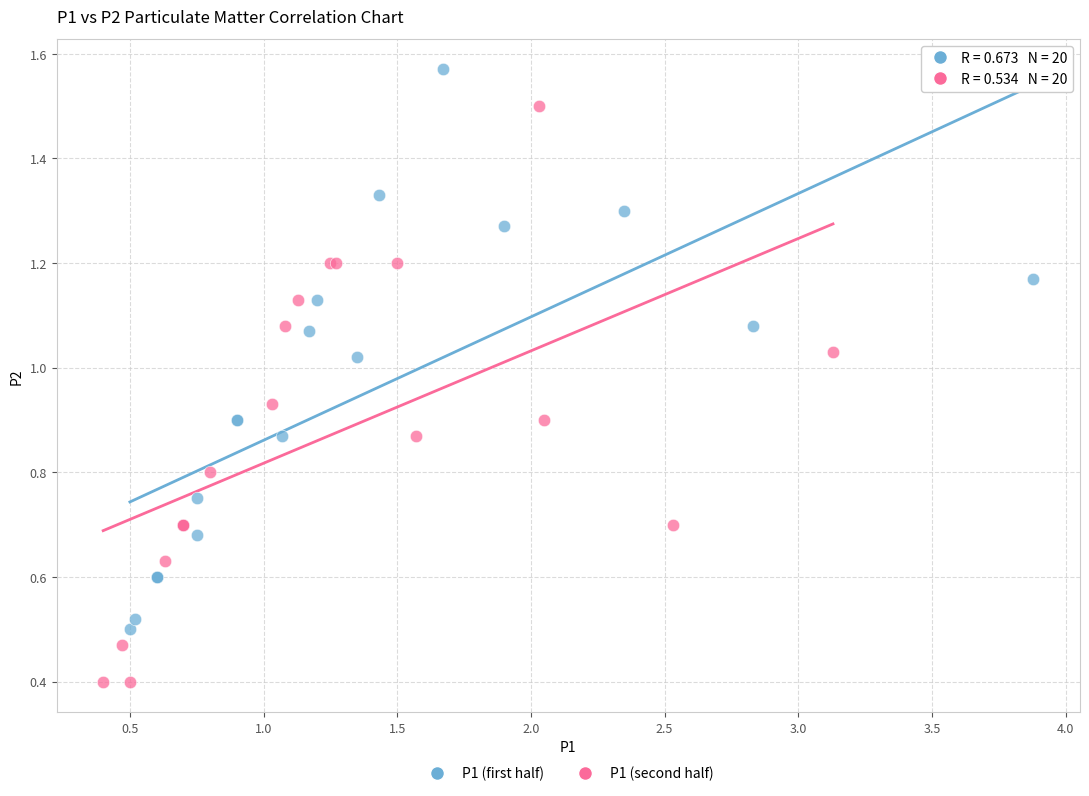

Which series has the widest spread of Y values?

P1 (second half)